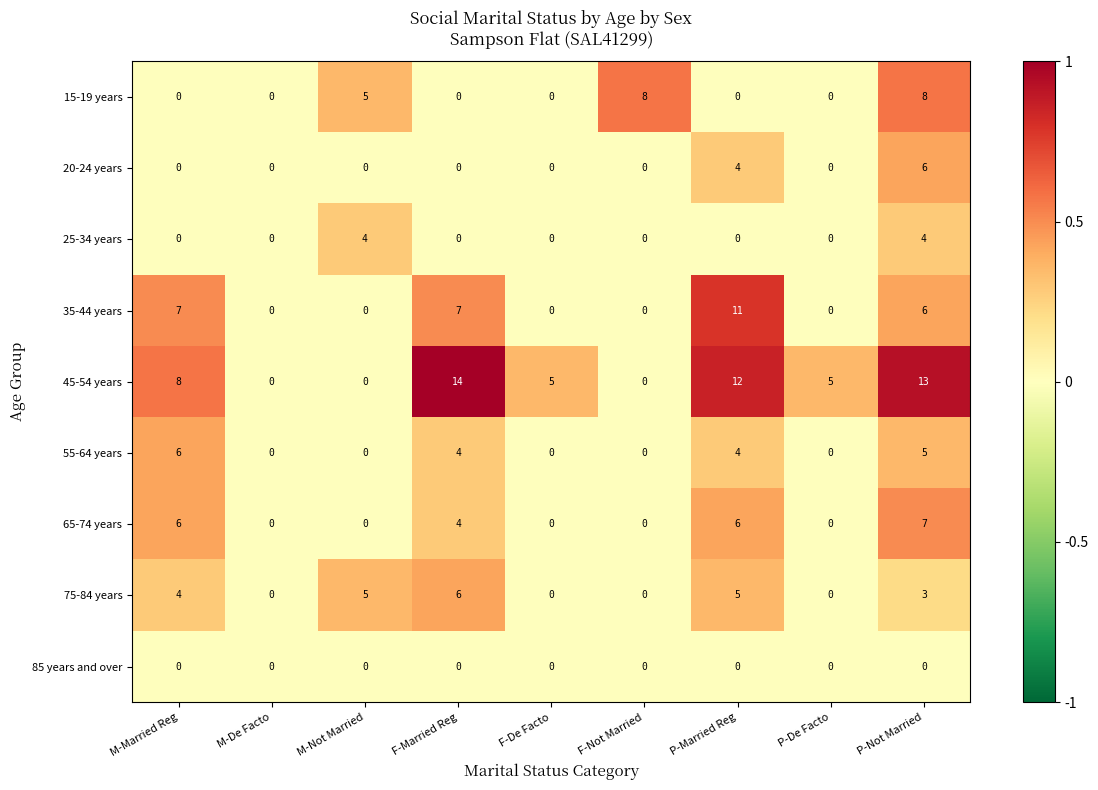

Read the 65-74 years value at M-Married Reg.

6